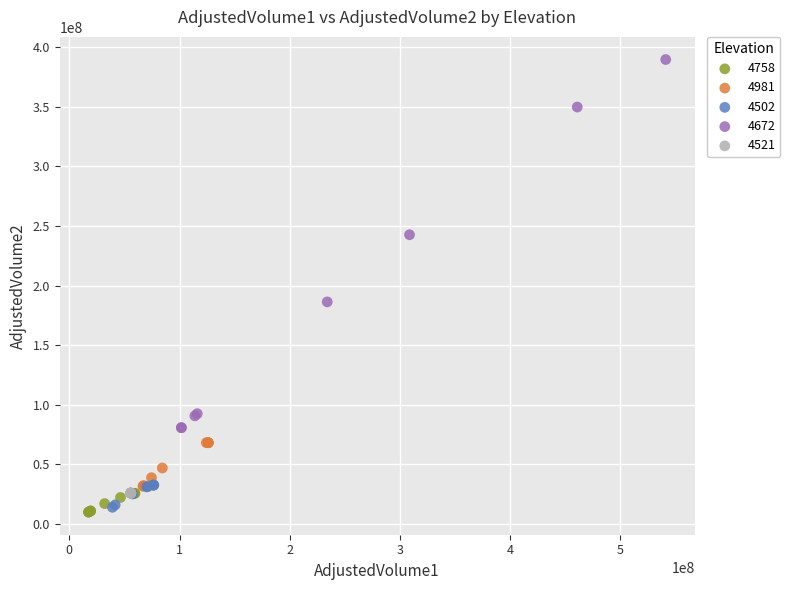

Which series contains the highest Y value?

4672